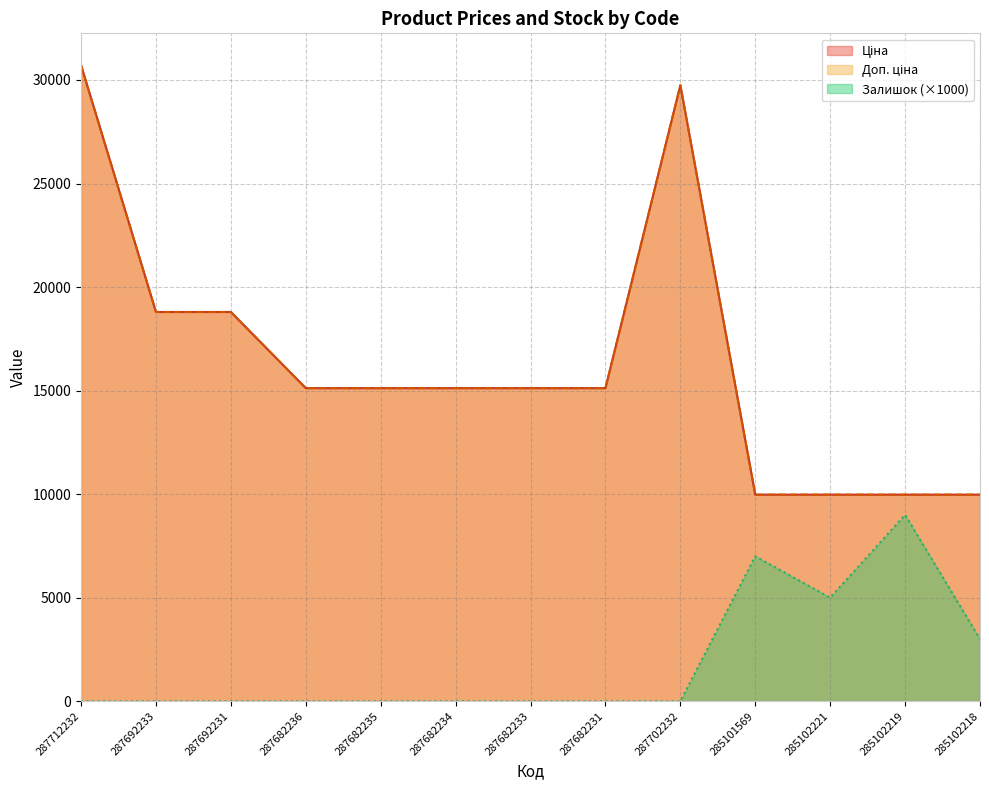

In Доп. ціна, how many points are higher than both neighbors (excluding endpoints)?

1